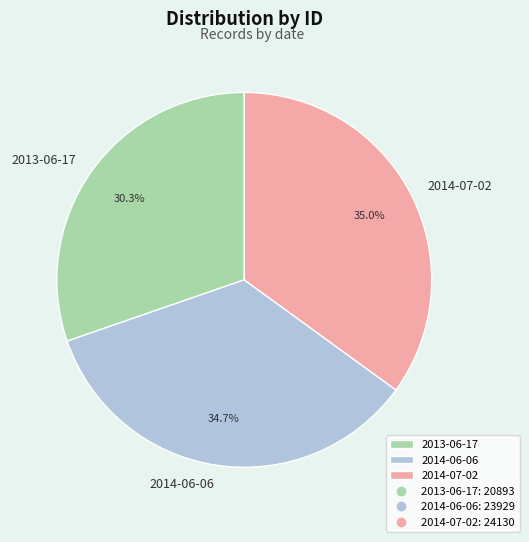

To the nearest percent, what portion does 2014-07-02 represent?

35%